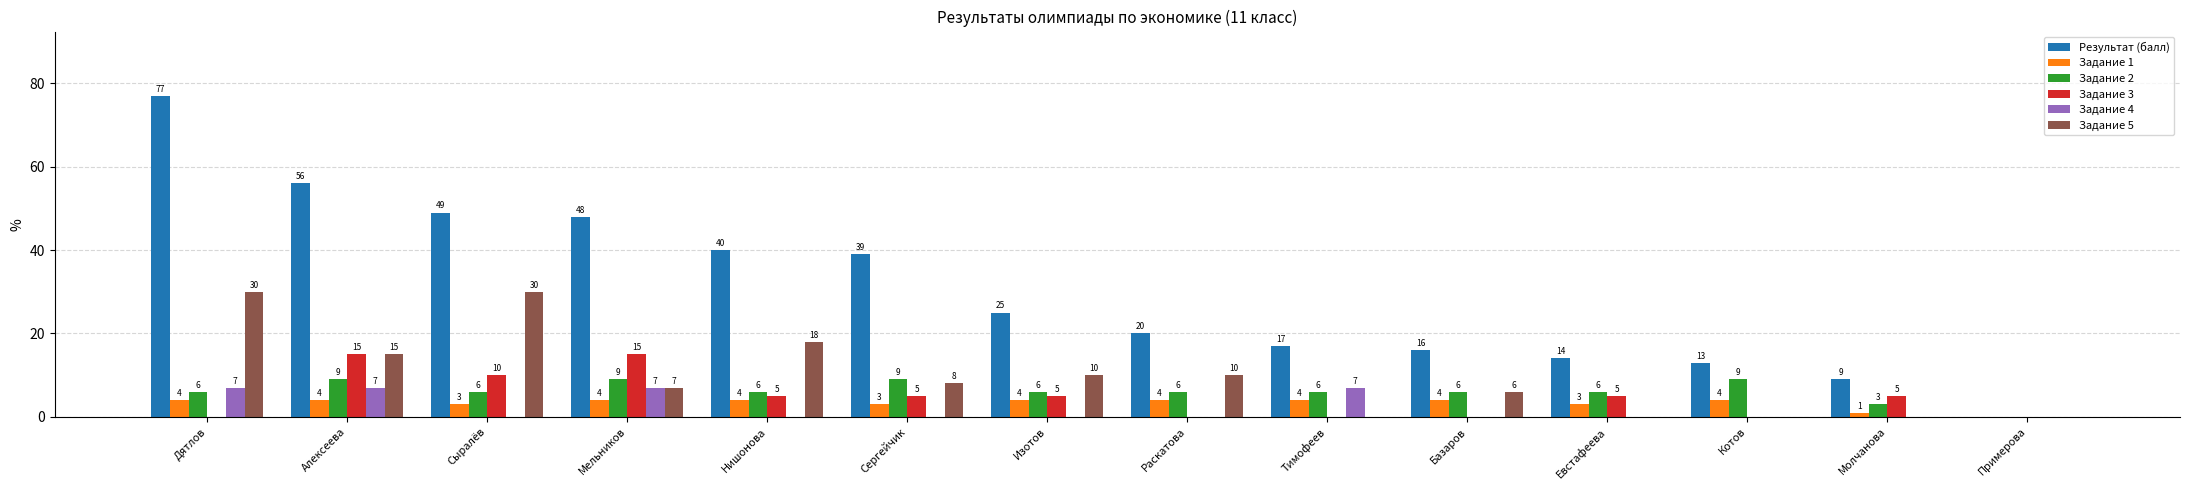

What are all the series names shown in the legend?

Результат (балл), Задание 1, Задание 2, Задание 3, Задание 4, Задание 5